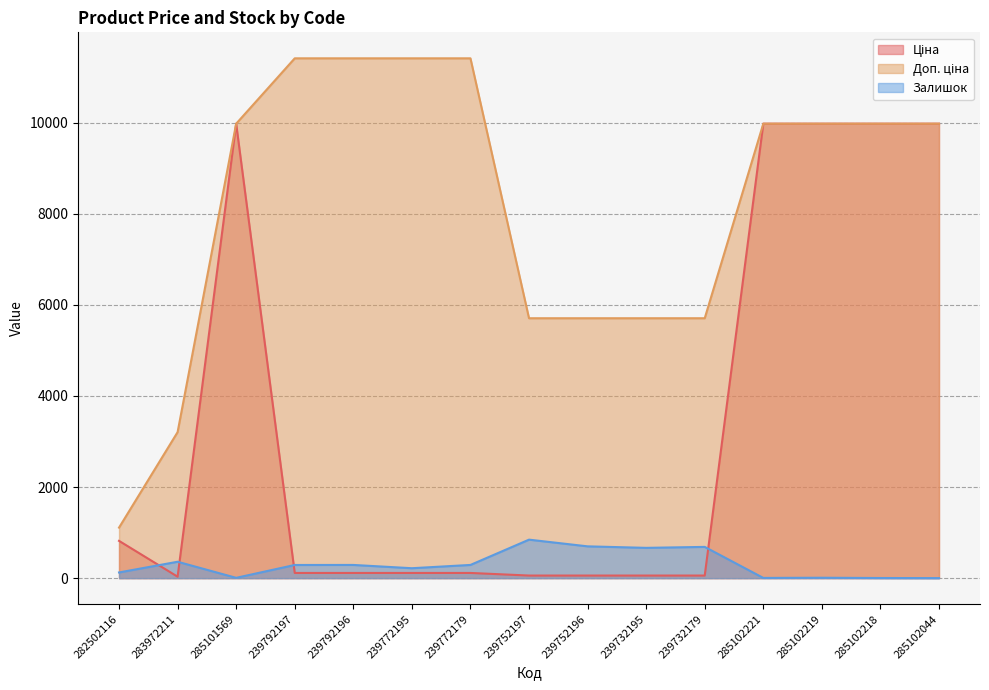

True or false: Залишок and Доп. ціна cross at least once.

False